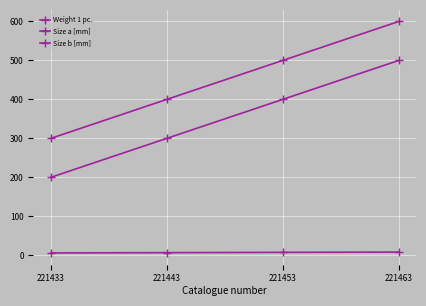

Count the number of categories in the chart.

4